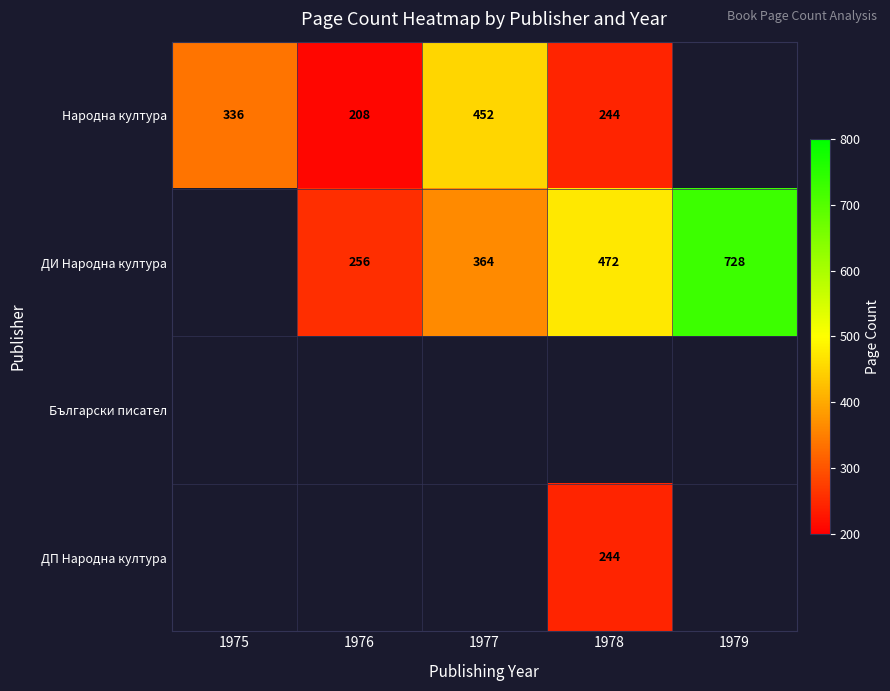

Which has a higher value, 1978 or 1979?

1979